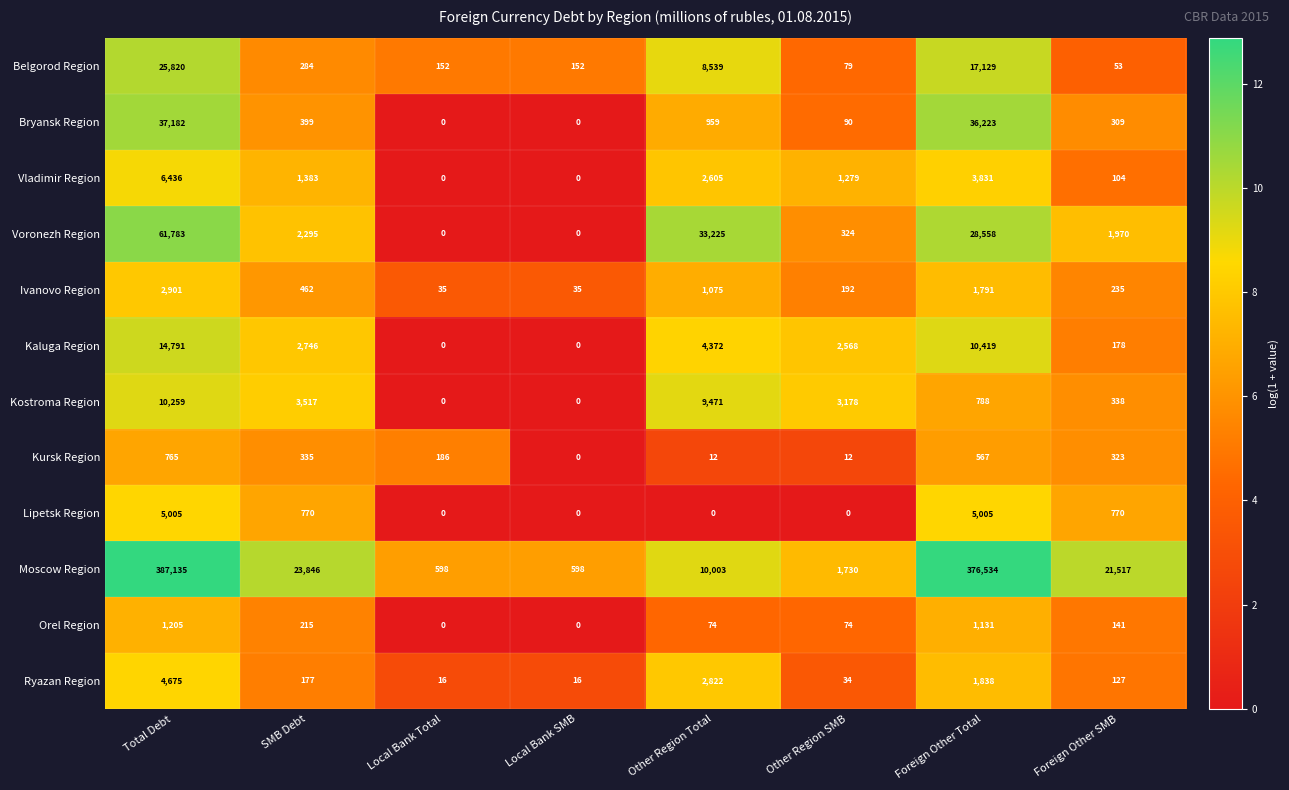

What is the sum of all Kursk Region values?

2200